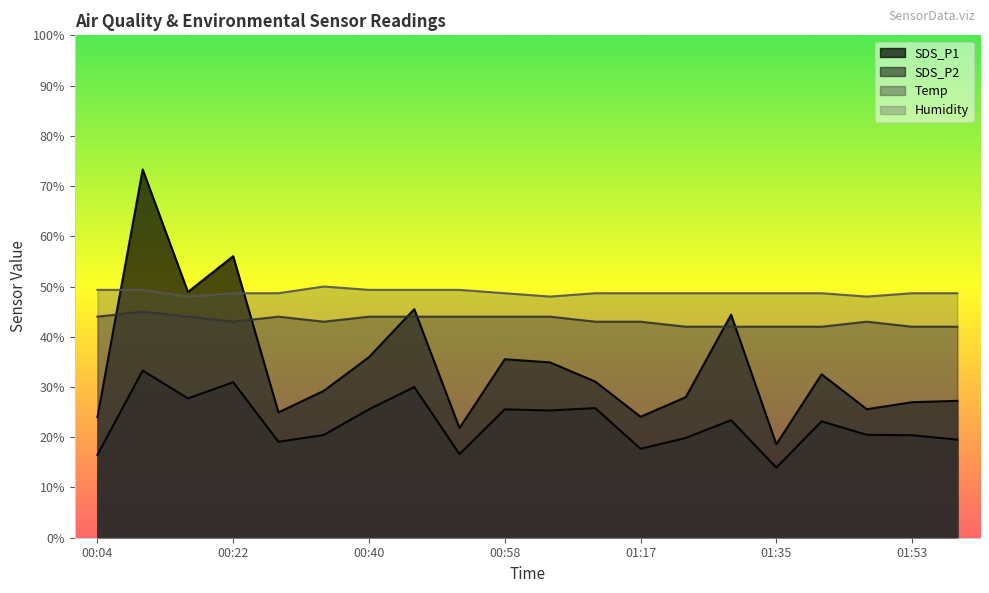

At which label does SDS_P1 first exceed 31?

00:10